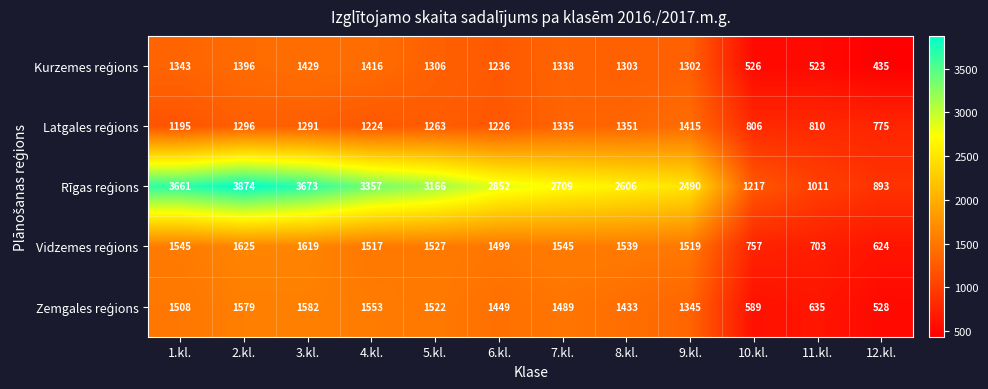

At which category is the sum across all series the highest?

2.kl.